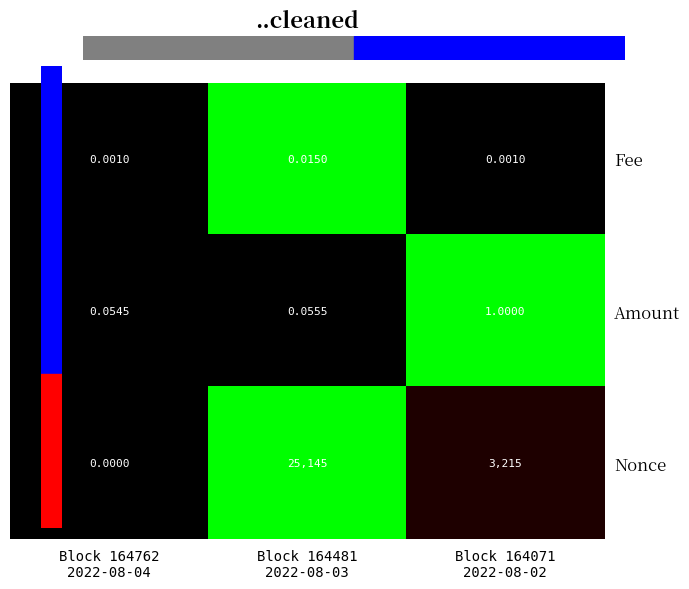

At which category does the chart reach its peak across all series?

Block 164481
2022-08-03